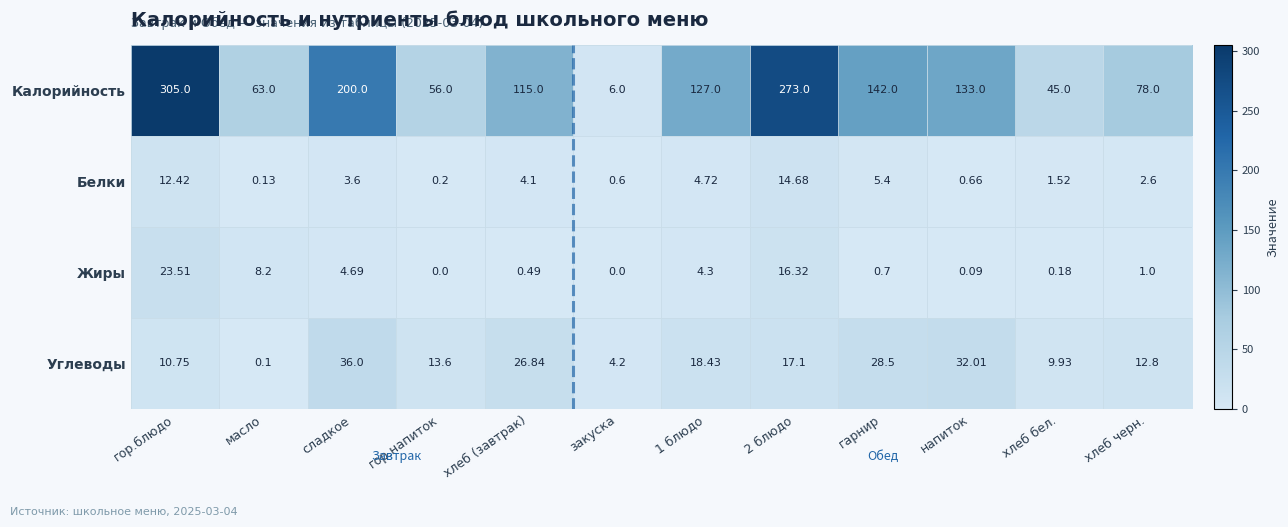

Between напиток and хлеб черн., which series saw the biggest shift?

Калорийность